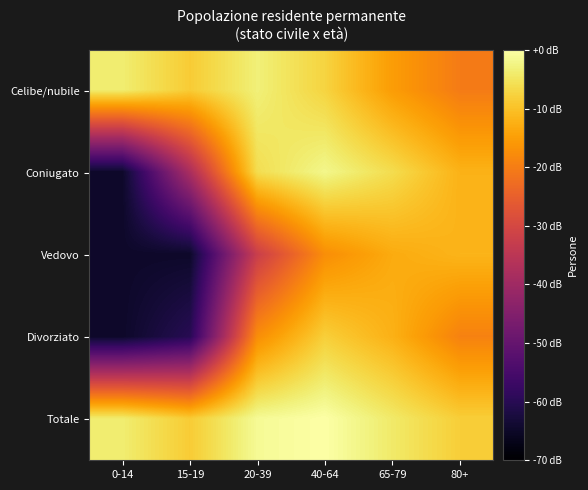

Reading left to right, list all the values displayed in this chart.

Celibe/nubile: 0-14=-3.7	15-19=-8.5	20-39=-3.1	40-64=-7.4	65-79=-15.2	80+=-20.2
Coniugato: 0-14=-64.8	15-19=-38.0	20-39=-6.0	40-64=-1.9	65-79=-6.1	80+=-12.0
Vedovo: 0-14=-64.8	15-19=-64.8	20-39=-32.2	40-64=-17.4	65-79=-13.1	80+=-11.8
Divorziato: 0-14=-64.8	15-19=-60.0	20-39=-17.4	40-64=-8.1	65-79=-12.3	80+=-19.2
Totale: 0-14=-3.7	15-19=-8.5	20-39=-1.2	40-64=0.0	65-79=-4.2	80+=-8.2